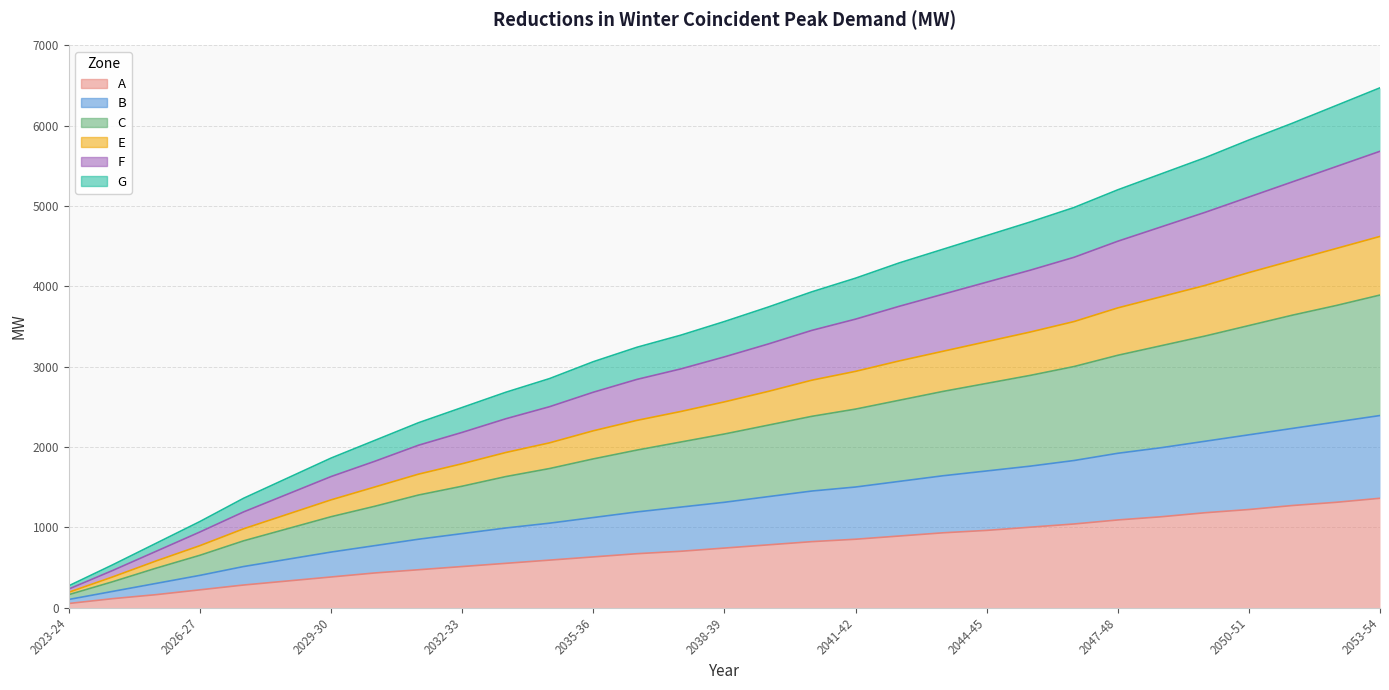

What are all the series names shown in the legend?

A, B, C, E, F, G